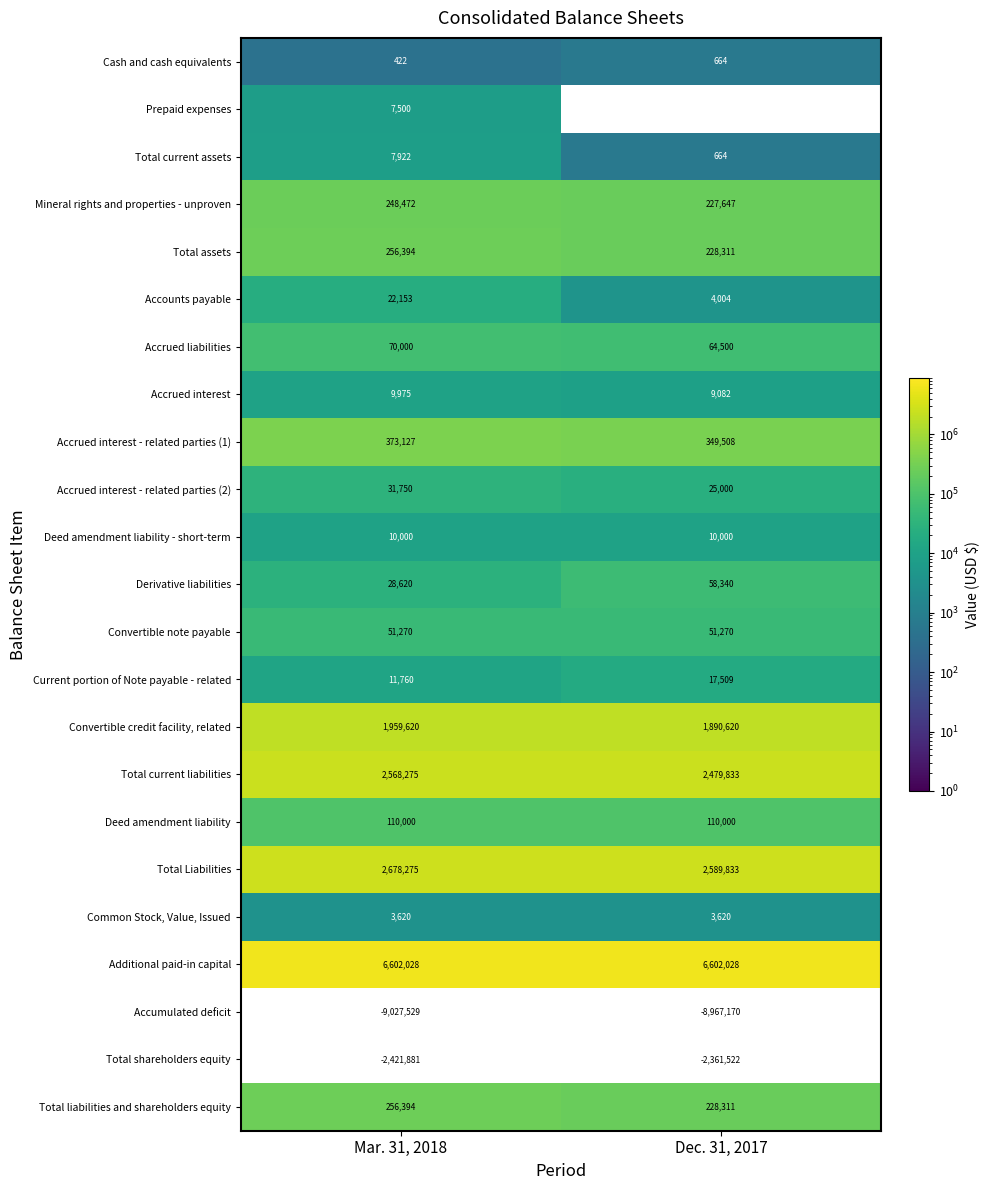

Which series has the largest total across all categories?

Additional paid-in capital